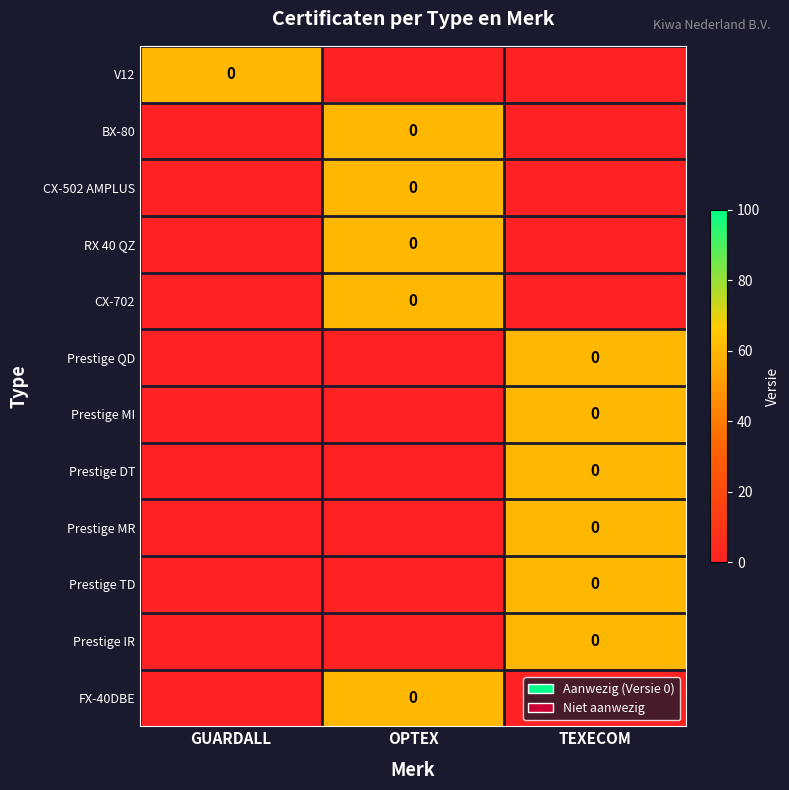

Rank the series at TEXECOM from highest to lowest value.

Prestige QD, Prestige MI, Prestige DT, Prestige MR, Prestige TD, Prestige IR, V12, BX-80, CX-502 AMPLUS, RX 40 QZ, CX-702, FX-40DBE